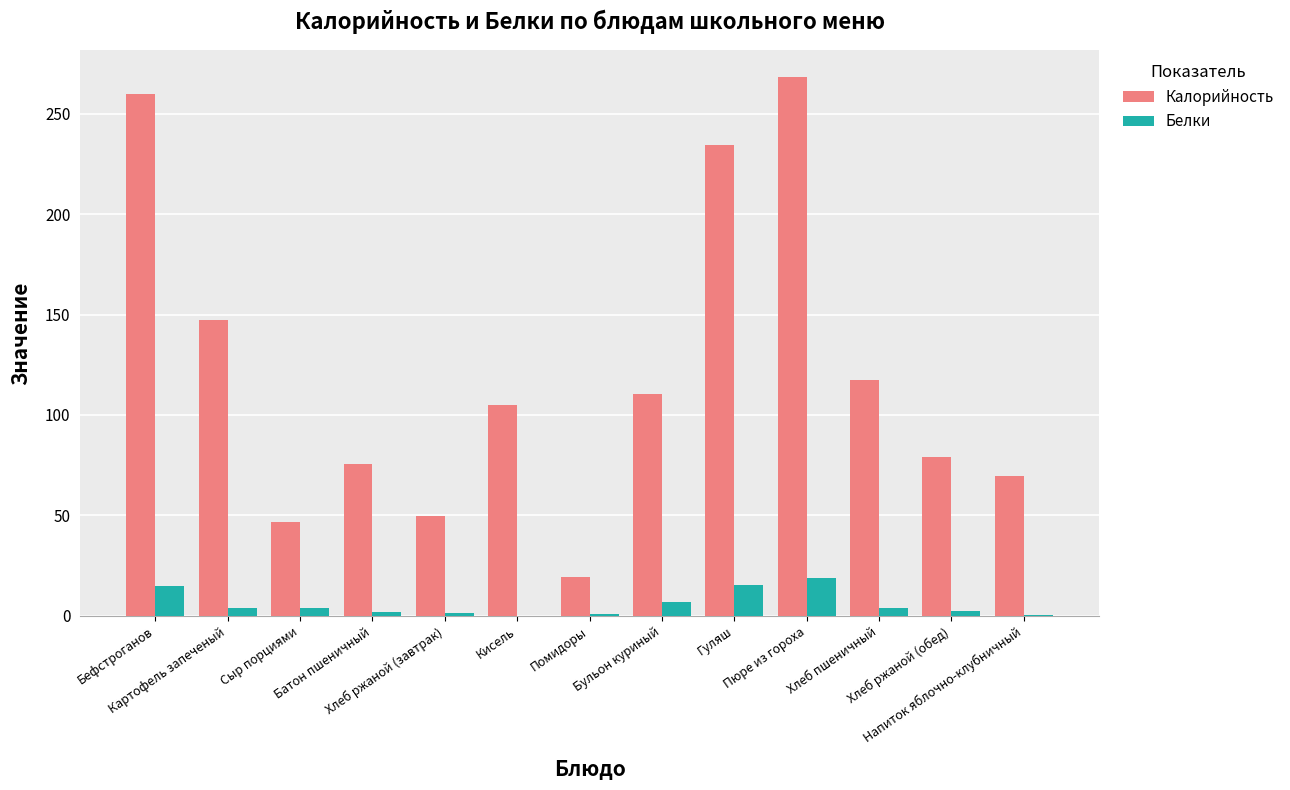

What is the highest value of the Калорийность series?

268.2